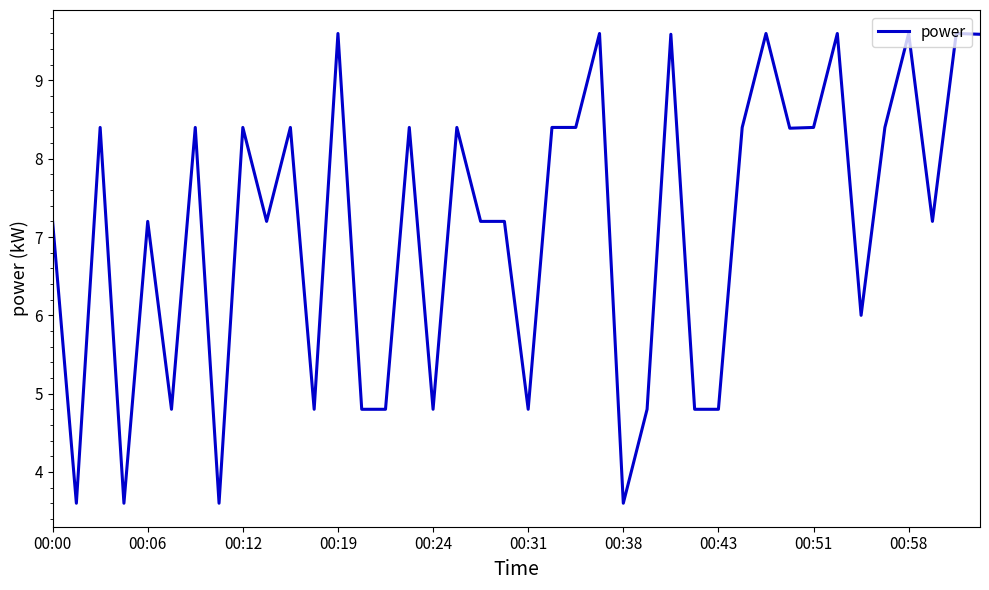

What is the difference between the maximum and minimum values?

6.0